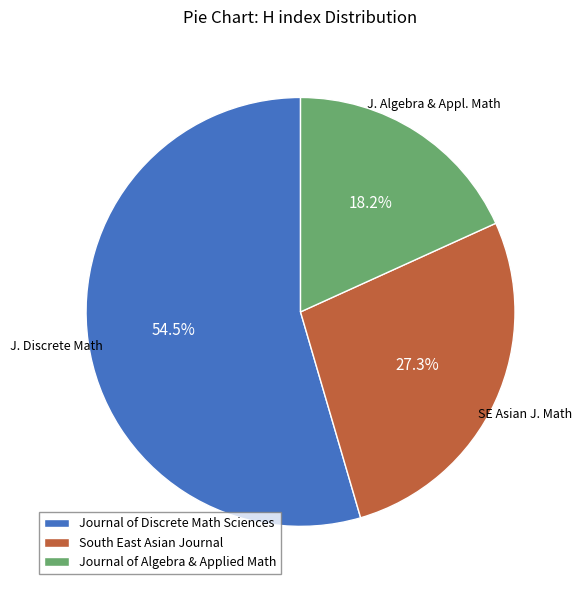

Is the sum of Journal of Discrete Math Sciences and Journal of Algebra & Applied Math greater than half?

Yes